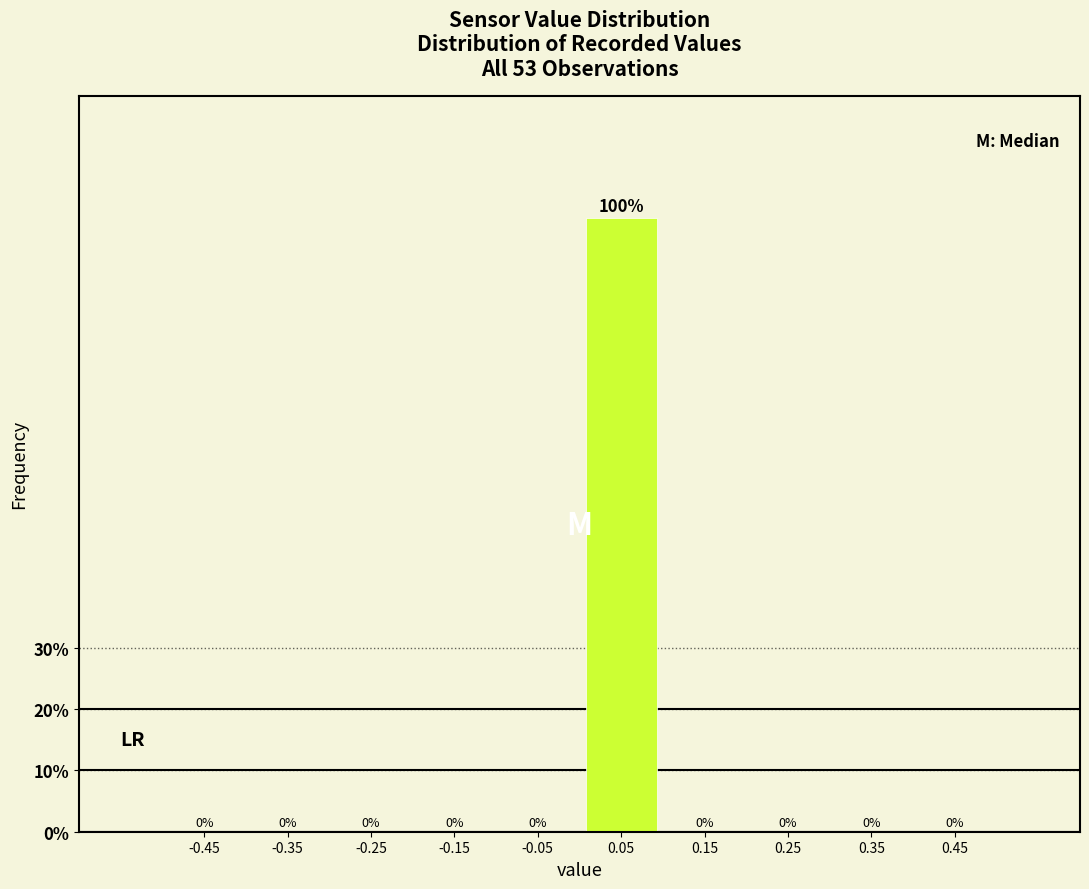

Reading left to right, list every bar in this chart as the range it spans on the x-axis followed by its height.

-0.5 to -0.4: 0
-0.4 to -0.3: 0
-0.3 to -0.2: 0
-0.2 to -0.1: 0
-0.1 to 0.0: 0
0.0 to 0.1: 100
0.1 to 0.2: 0
0.2 to 0.3: 0
0.3 to 0.4: 0
0.4 to 0.5: 0